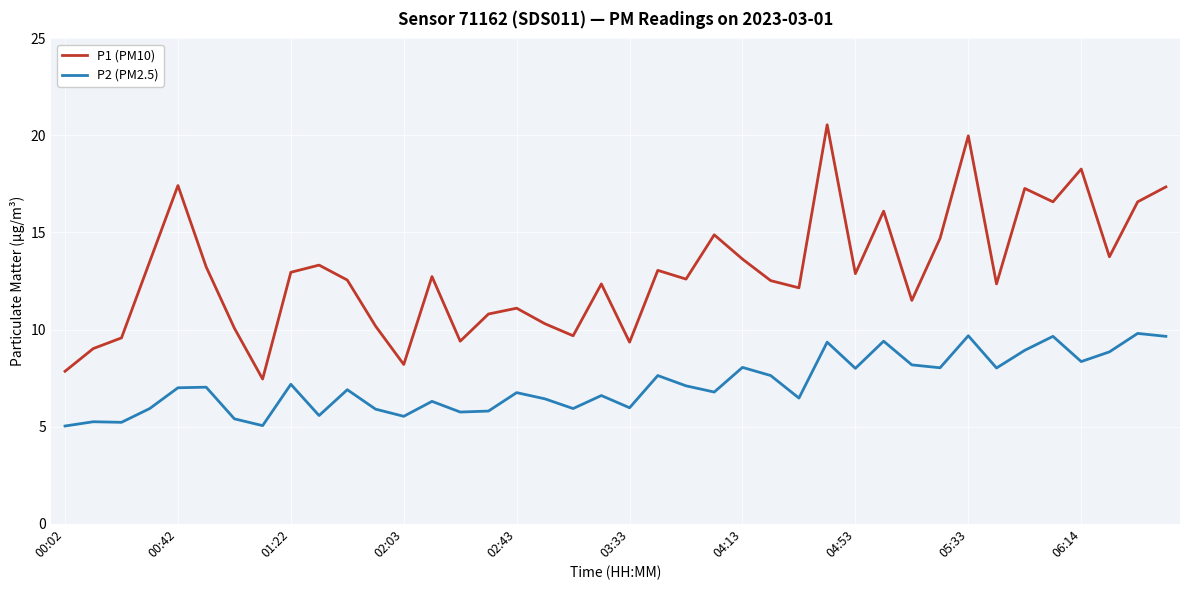

What is the smallest value displayed?

5.0